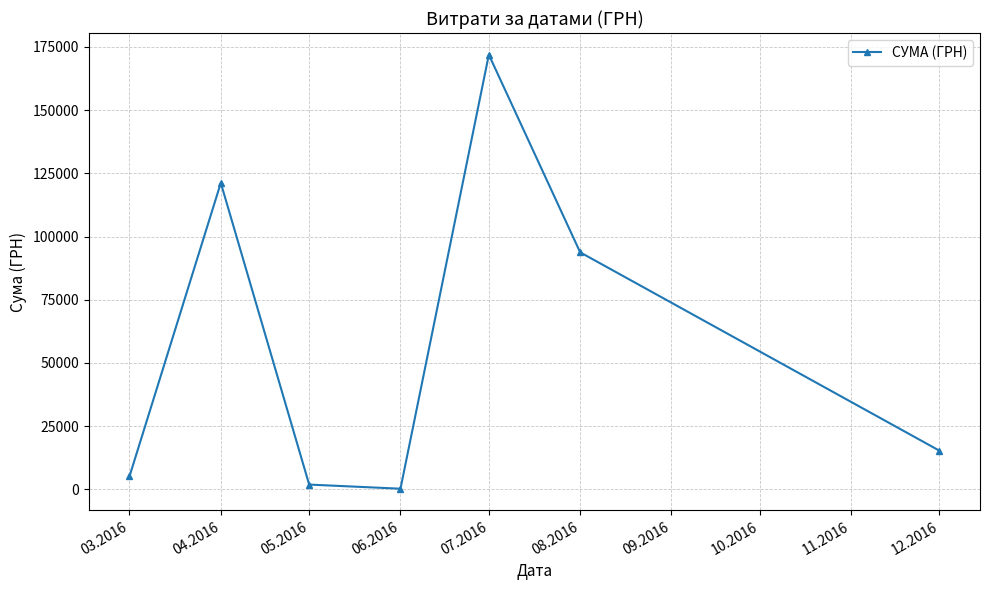

True or false: there are more than 1 points higher than both neighbors.

True